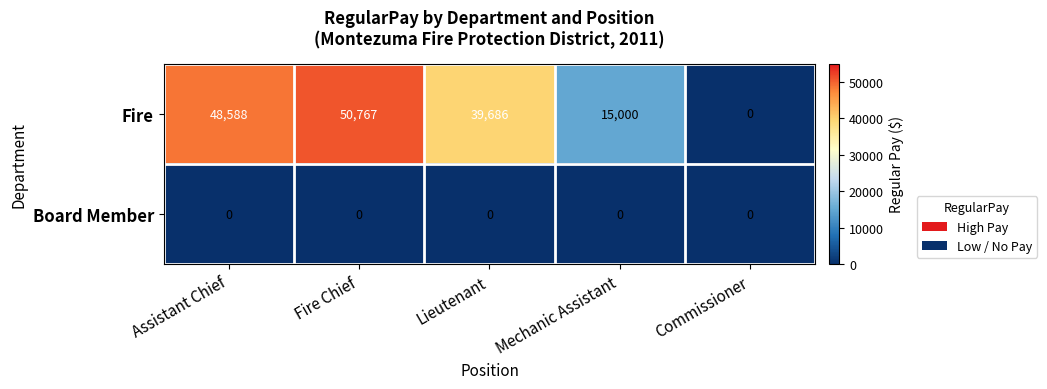

What is the sum of the Fire values at Mechanic Assistant and Commissioner?

15000